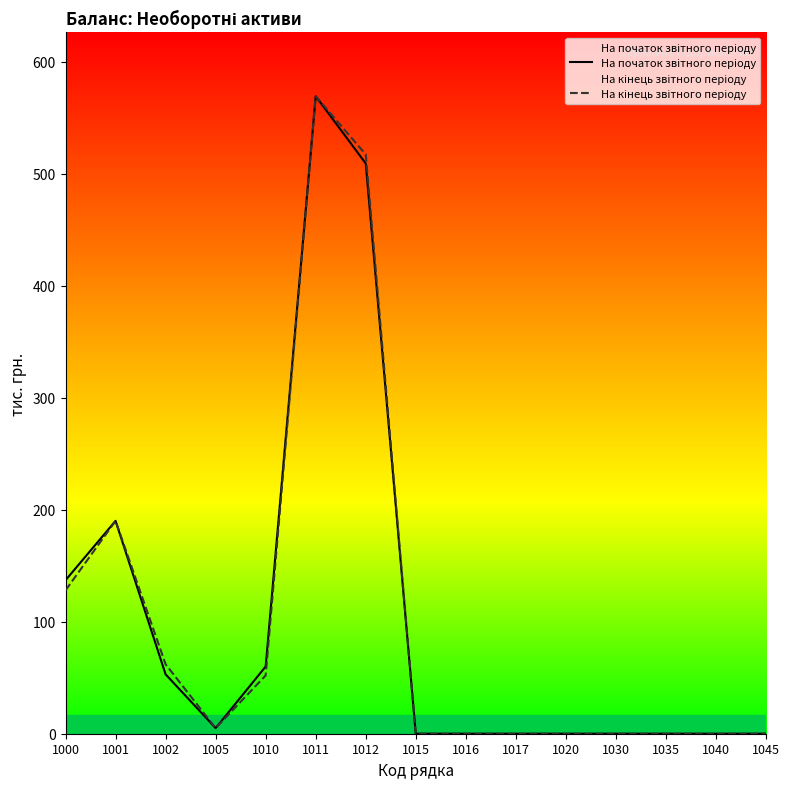

True or false: На кінець звітного періоду and На початок звітного періоду cross at least once.

False